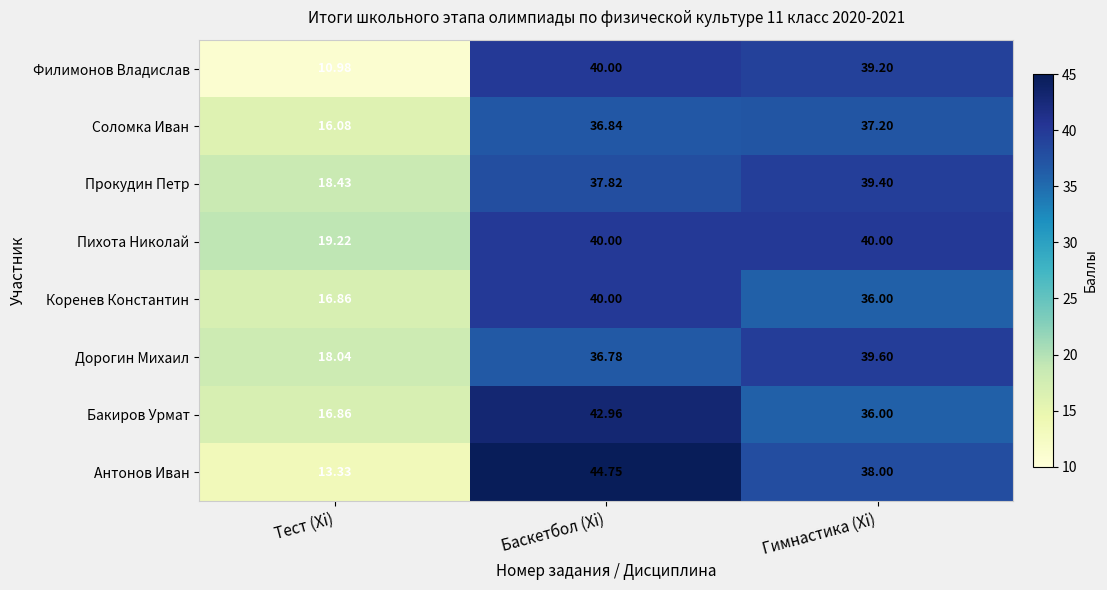

How many data points in Дорогин Михаил are less than 36?

1